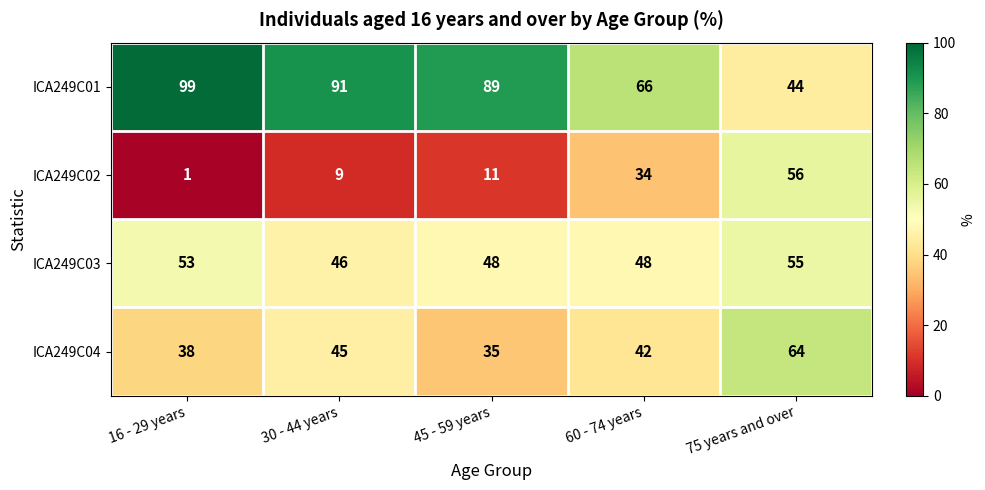

At which label does ICA249C01 first exceed 89?

16 - 29 years